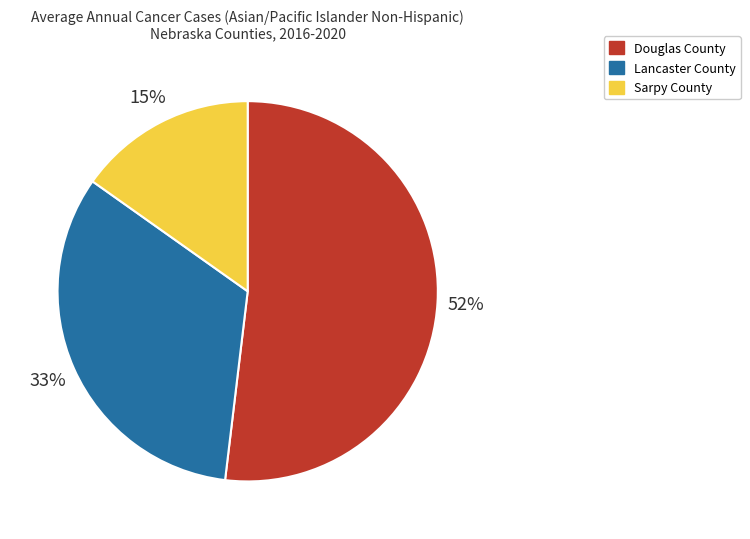

Rank the categories by value from highest to lowest.

Douglas County, Lancaster County, Sarpy County